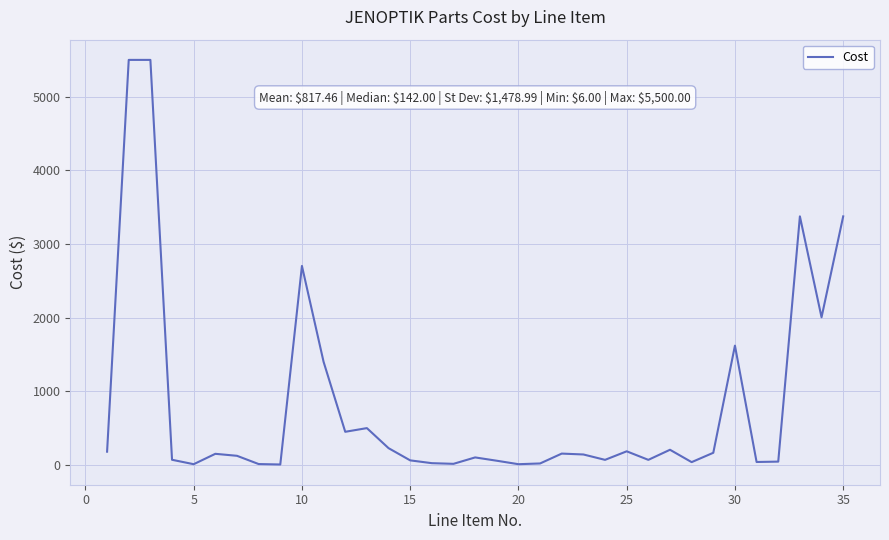

What is the difference between the maximum and minimum values?

5494